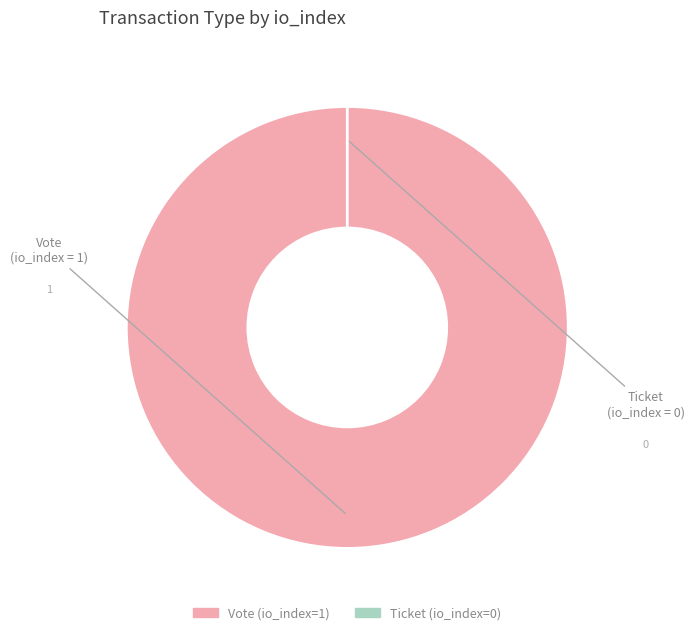

What is the smallest slice in the pie chart?

Ticket (io_index=0)